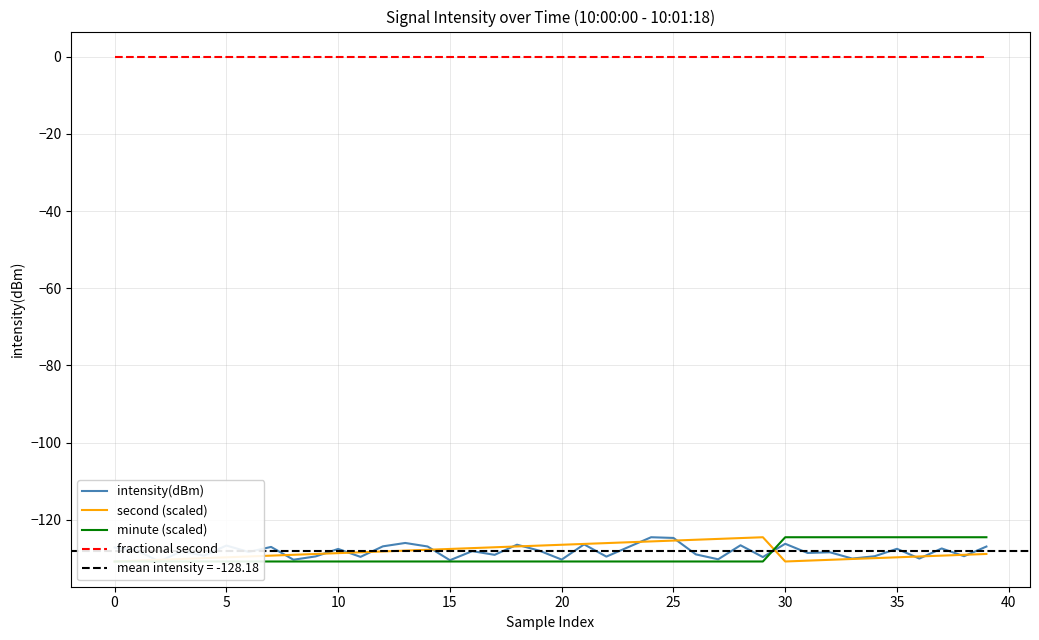

Reading left to right, transcribe all the data shown in this chart.

intensity(dBm): -127.2	-128.0	-130.8	-128.2	-129.3	-126.7	-128.4	-127.0	-130.4	-129.5	-127.6	-129.6	-126.9	-126.0	-126.9	-130.5	-128.1	-129.1	-126.5	-128.0	-130.3	-126.4	-129.6	-127.0	-124.5	-124.7	-129.0	-130.3	-126.6	-129.7	-126.2	-128.6	-128.4	-130.1	-129.5	-127.5	-130.1	-127.4	-129.5	-126.9
second (scaled): -130.8	-130.6	-130.4	-130.2	-130.0	-129.7	-129.5	-129.3	-129.1	-128.9	-128.7	-128.4	-128.2	-128.0	-127.8	-127.6	-127.4	-127.1	-126.9	-126.7	-126.5	-126.3	-126.1	-125.8	-125.6	-125.4	-125.2	-125.0	-124.8	-124.5	-130.8	-130.6	-130.4	-130.2	-130.0	-129.7	-129.5	-129.3	-129.1	-128.9
minute (scaled): -130.8	-130.8	-130.8	-130.8	-130.8	-130.8	-130.8	-130.8	-130.8	-130.8	-130.8	-130.8	-130.8	-130.8	-130.8	-130.8	-130.8	-130.8	-130.8	-130.8	-130.8	-130.8	-130.8	-130.8	-130.8	-130.8	-130.8	-130.8	-130.8	-130.8	-124.5	-124.5	-124.5	-124.5	-124.5	-124.5	-124.5	-124.5	-124.5	-124.5
fractional second: 0.0	0.0	0.0	0.0	0.0	0.0	0.0	0.0	0.0	0.0	0.0	0.0	0.0	0.0	0.0	0.0	0.0	0.0	0.0	0.0	0.0	0.0	0.0	0.0	0.0	0.0	0.0	0.0	0.0	0.0	0.0	0.0	0.0	0.0	0.0	0.0	0.0	0.0	0.0	0.0